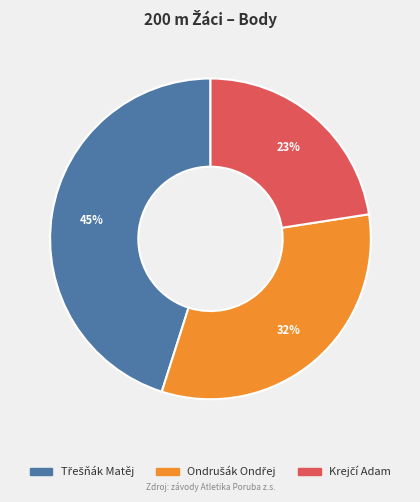

Does any single category account for the majority?

No